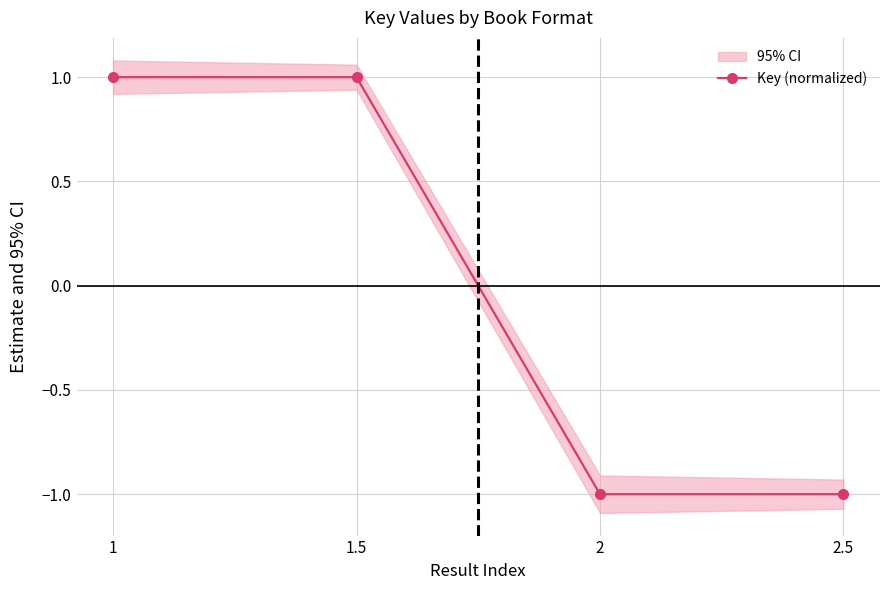

Reading left to right, transcribe all the data shown in this chart.

1=1	1.5=1	2=-1	2.5=-1